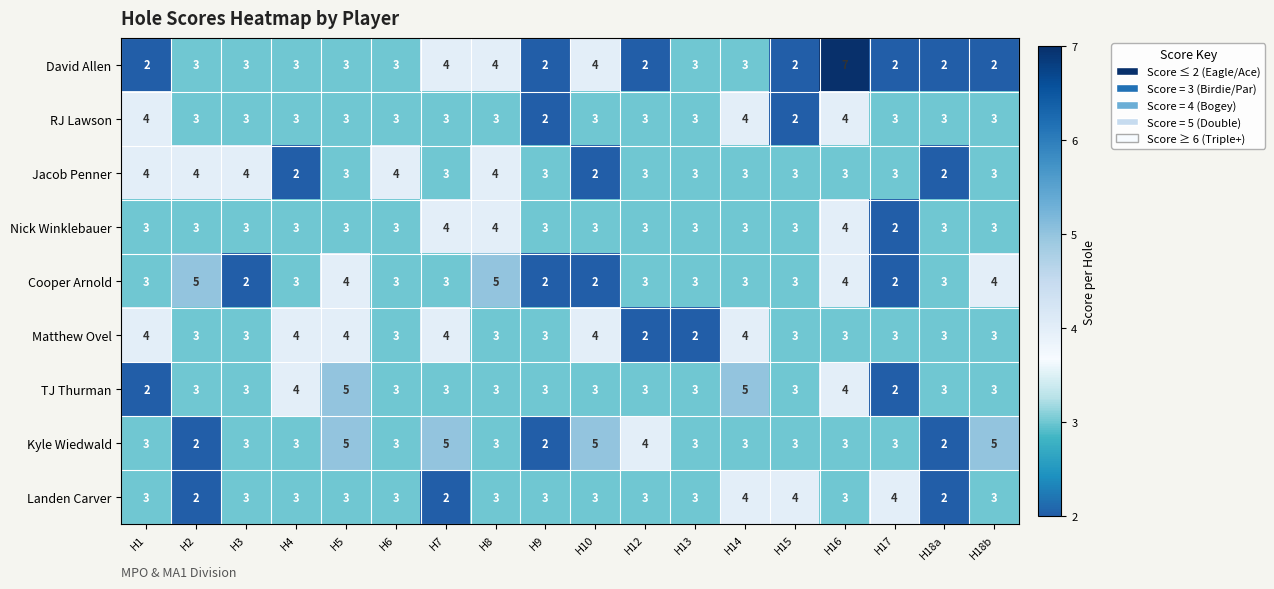

Which series changed the most between H2 and H9?

Cooper Arnold